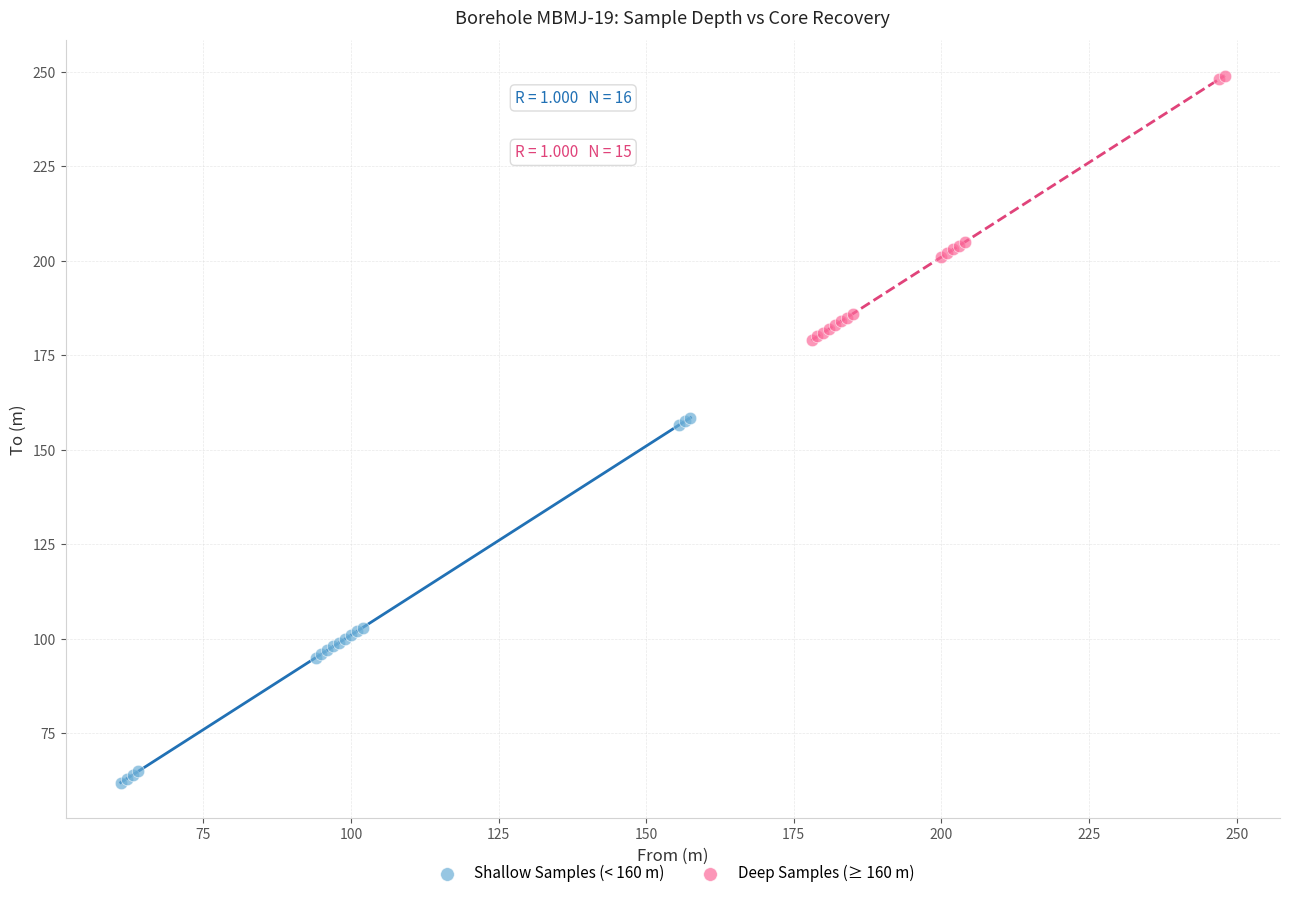

Which series has the widest spread of Y values?

Shallow Samples (< 160 m)